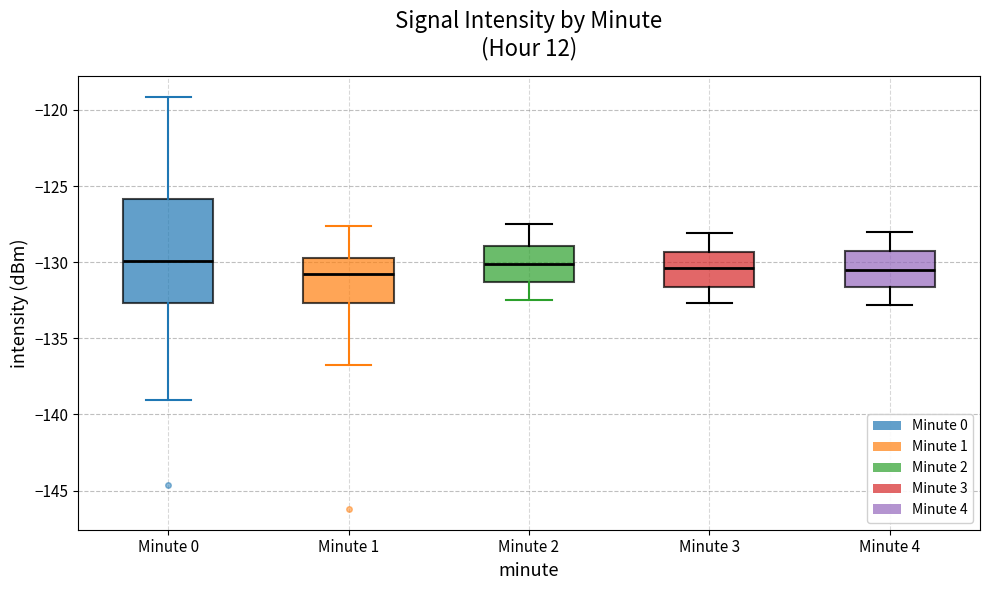

Reading left to right, read every box against the y-axis: the position of its median line, the range the box covers, and the ends of its whiskers. The values are not printed on the chart, so give them approximately, as read against the axis.

Minute 0: median -130.0, box -132.5 to -126.0, whiskers -139.0 to -119.0
Minute 1: median -130.5, box -132.5 to -129.5, whiskers -136.5 to -127.5
Minute 2: median -130.0, box -131.5 to -129.0, whiskers -132.5 to -127.5
Minute 3: median -130.5, box -131.5 to -129.5, whiskers -132.5 to -128.0
Minute 4: median -130.5, box -131.5 to -129.0, whiskers -133.0 to -128.0